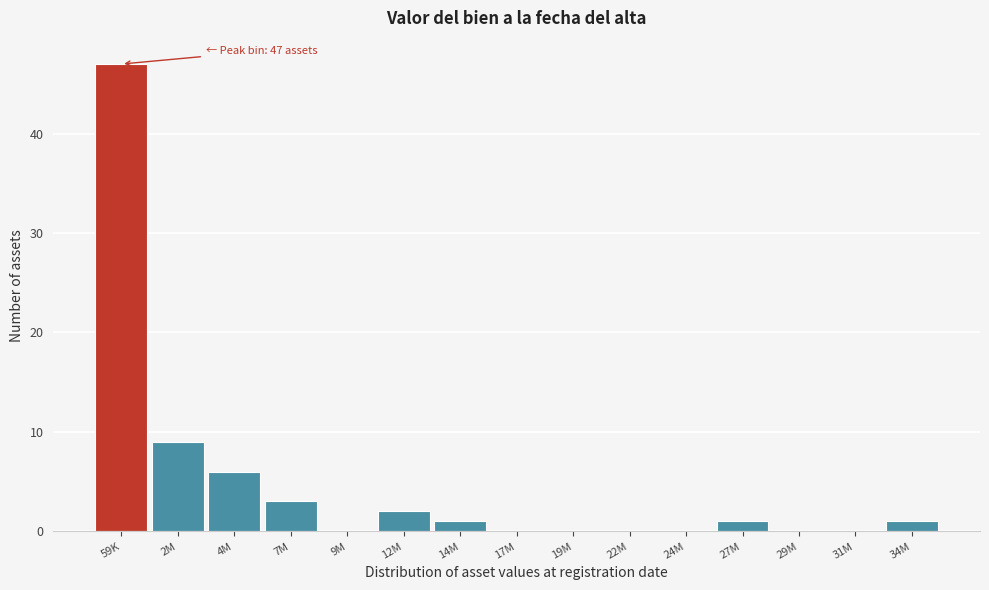

Reading left to right, what are all the values shown in this chart?

59K=47	2M=9	4M=6	7M=3	9M=0	12M=2	14M=1	17M=0	19M=0	22M=0	24M=0	27M=1	29M=0	31M=0	34M=1